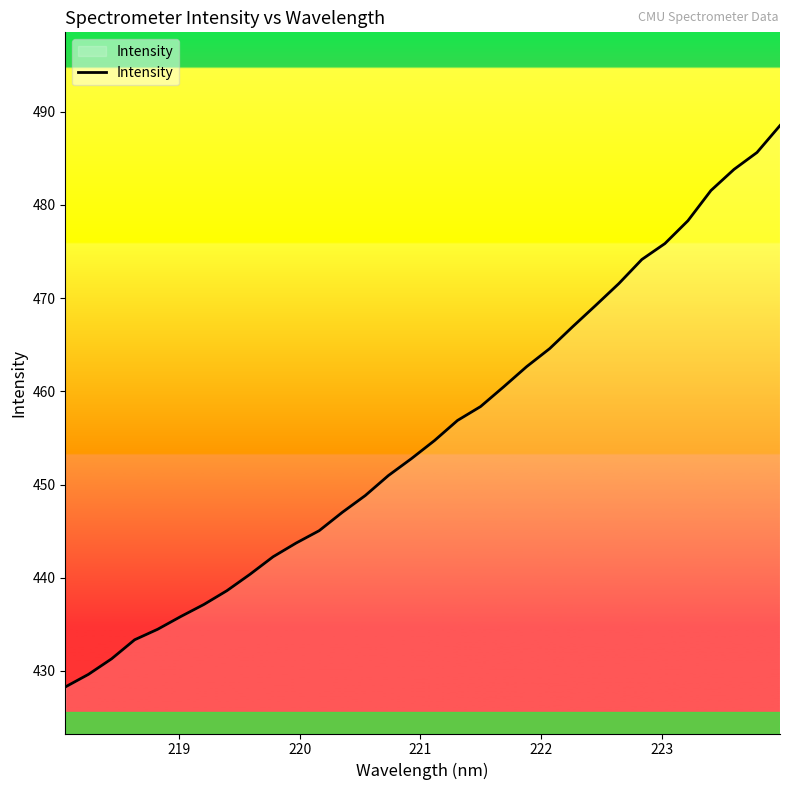

Does the chart have visible grid lines?

No